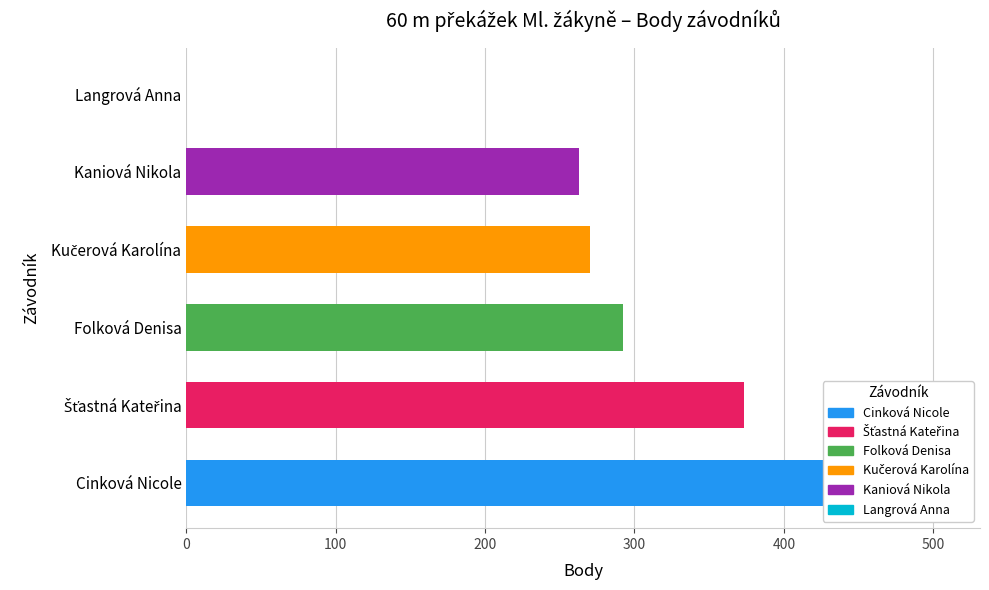

List the labels in order of value, largest first.

Cinková Nicole, Šťastná Kateřina, Folková Denisa, Kučerová Karolína, Kaniová Nikola, Langrová Anna